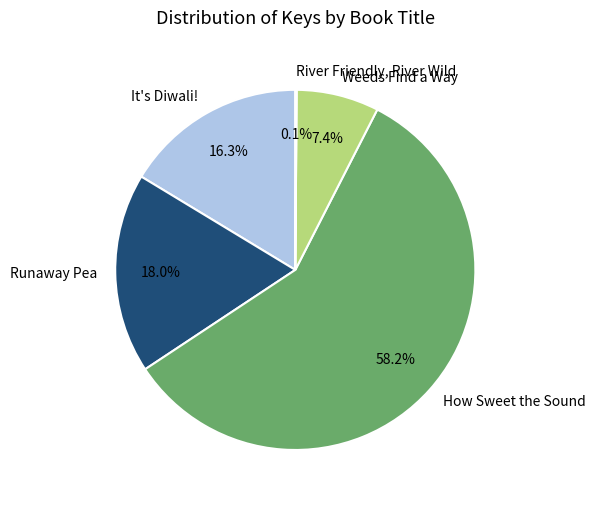

What is the largest slice in the pie chart?

How Sweet the Sound